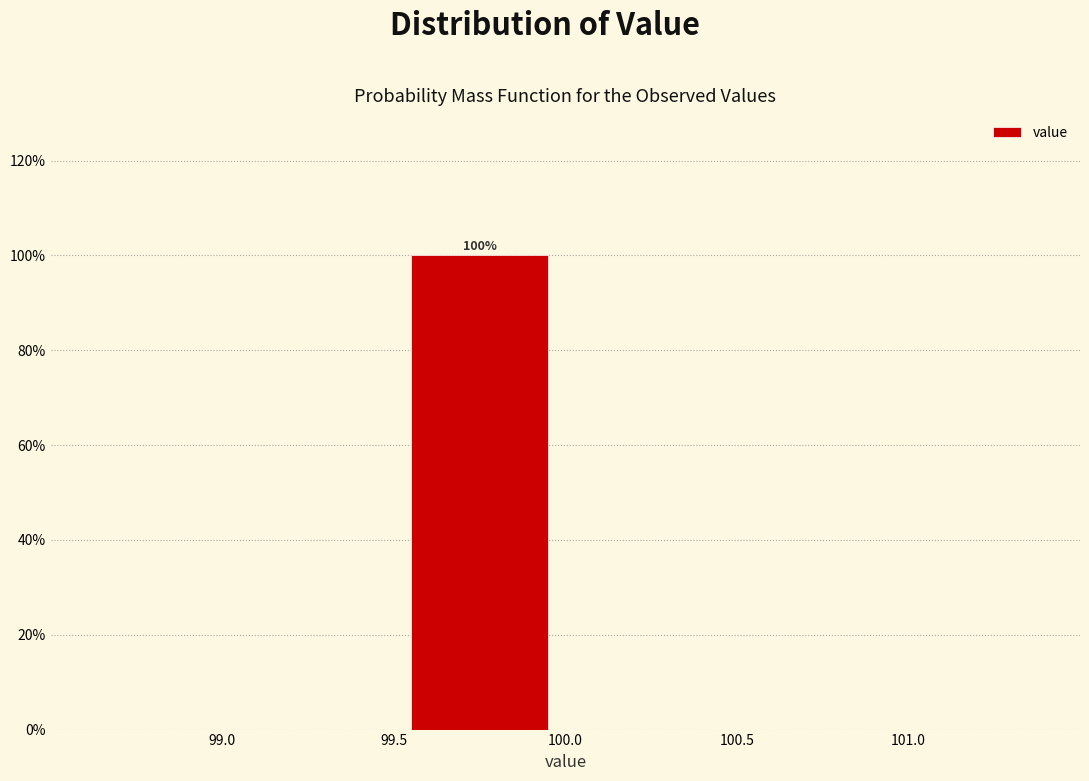

Over which range of the x-axis is the bar tallest?

99.5 to 100.0